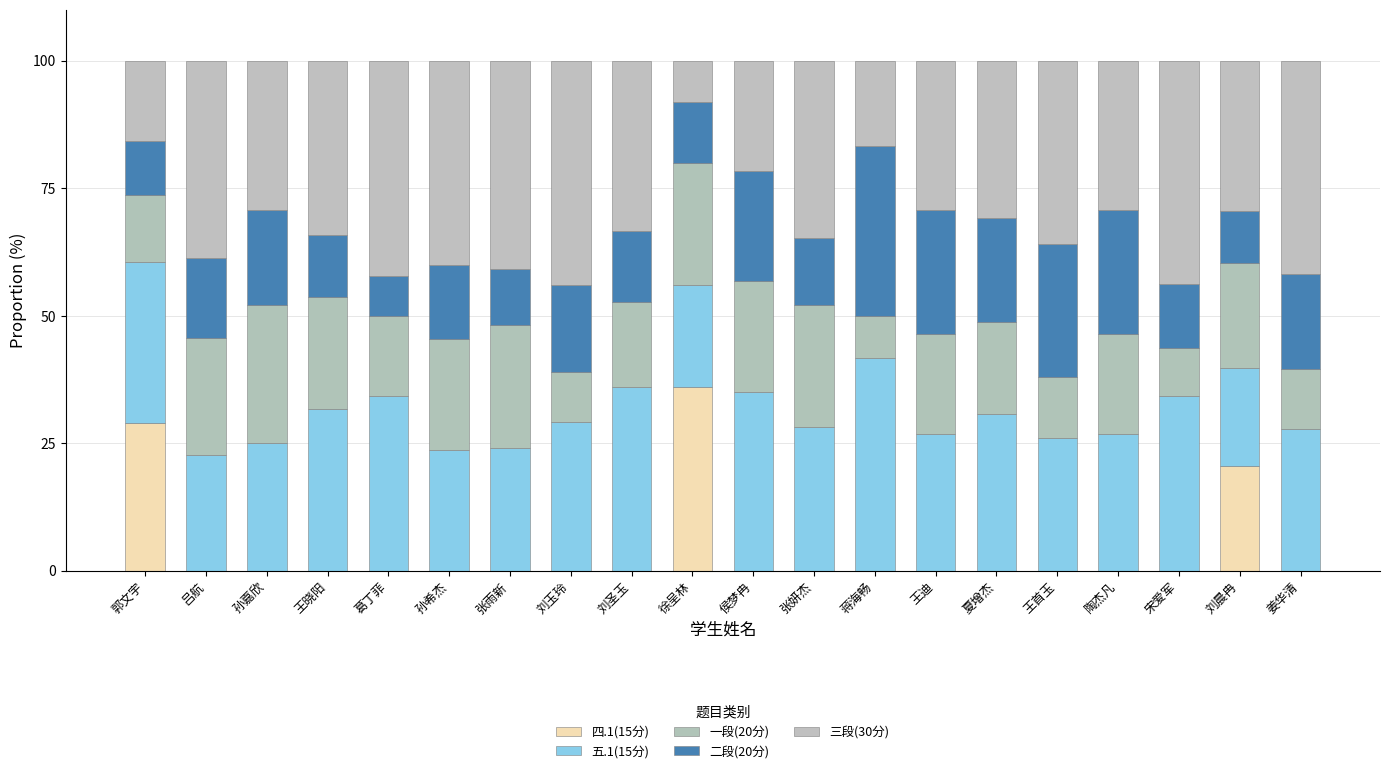

The 五.1(15分) series shows 28.3 at 张妍杰. True or false?

True